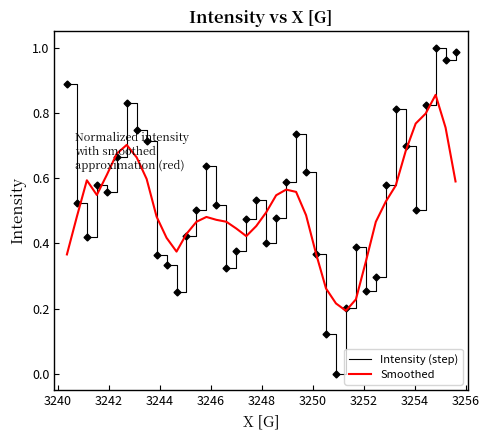

List the series in order of their peak value, lowest first.

Smoothed, Intensity (step)